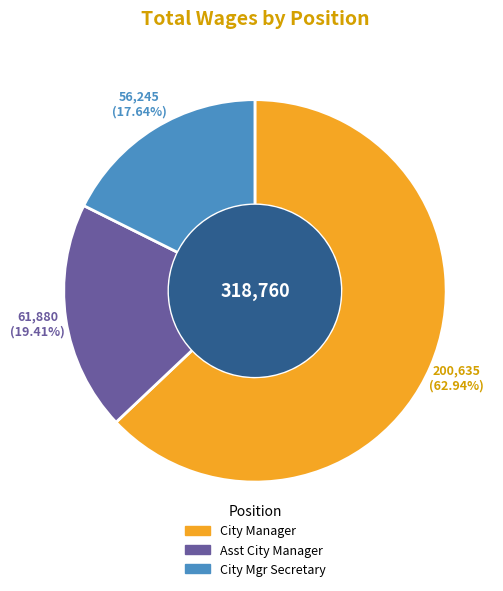

How many segments does this pie chart have?

3